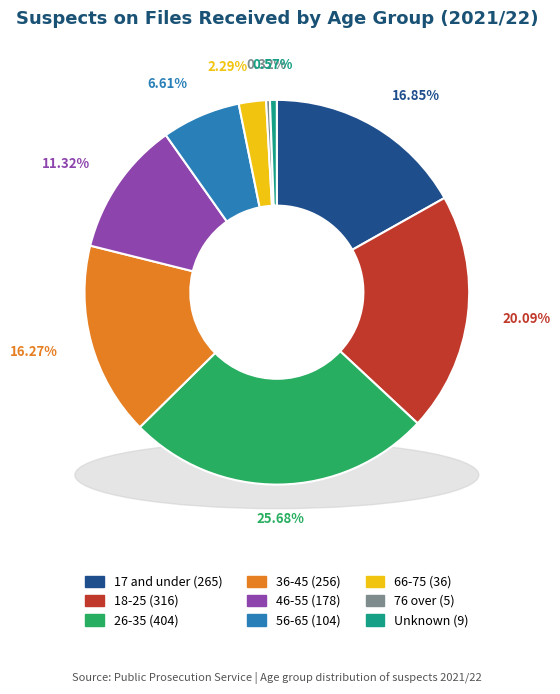

To the nearest percent, what is the difference between the largest and smallest slice percentages?

25%